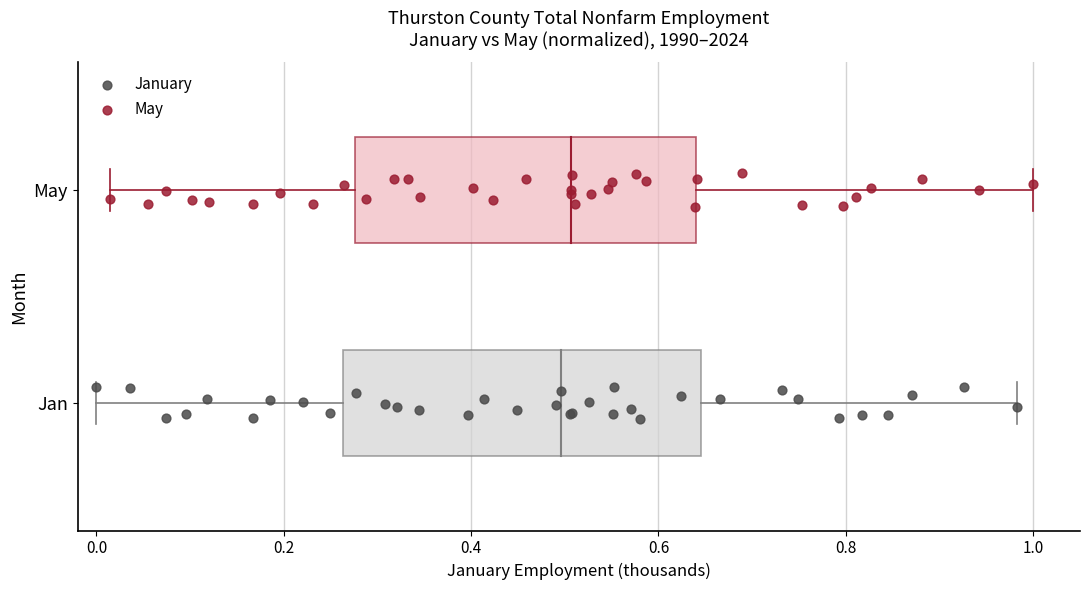

What are all the series names shown in the legend?

January, May